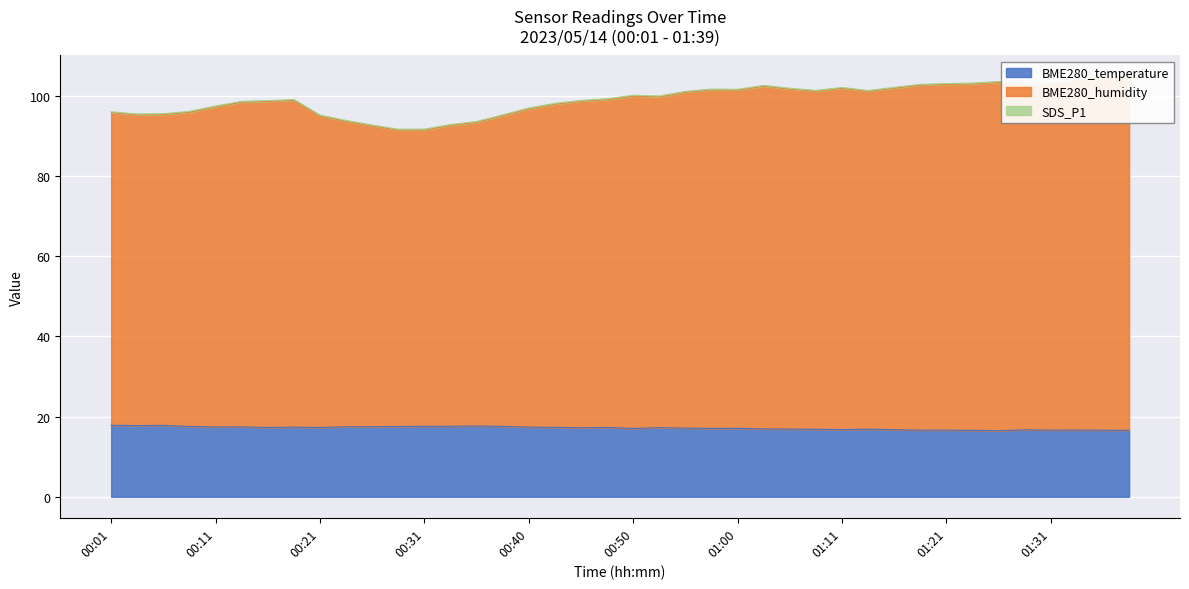

What position from the right is 00:21?

32